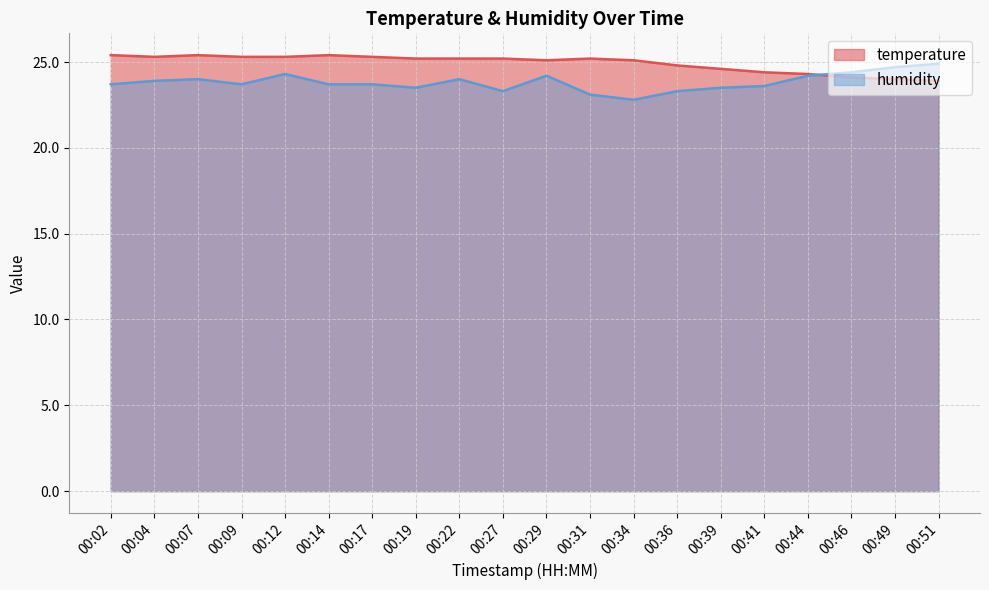

Which series ends up on top after the final intersection of temperature and humidity?

humidity